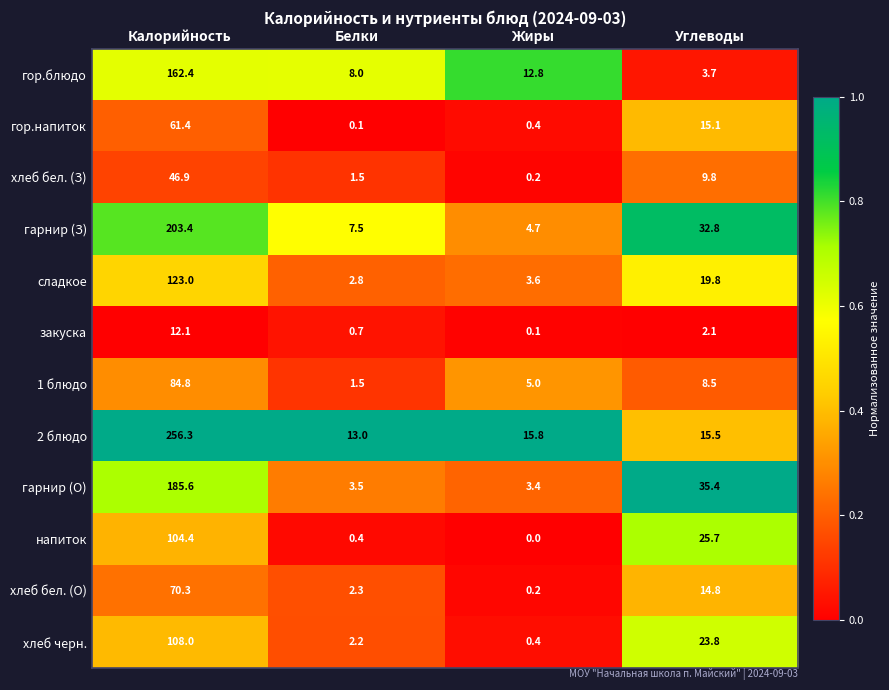

What is the difference between the maximum and minimum values in the гор.блюдо series?

158.7